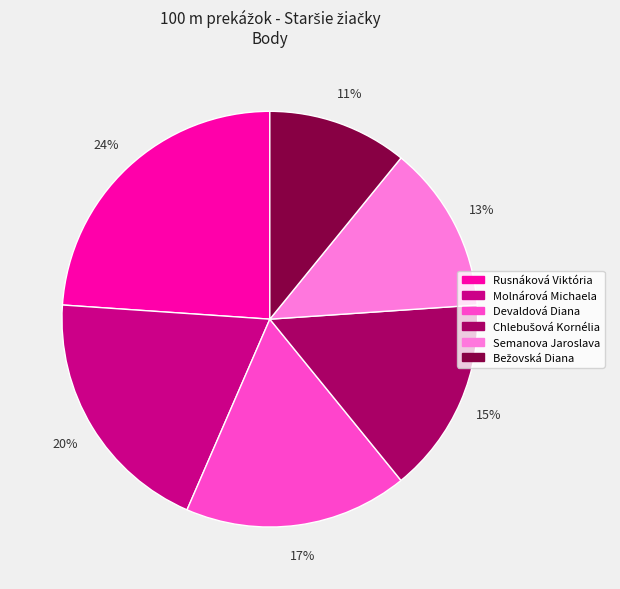

To the nearest percent, what portion does Semanova Jaroslava represent?

13%